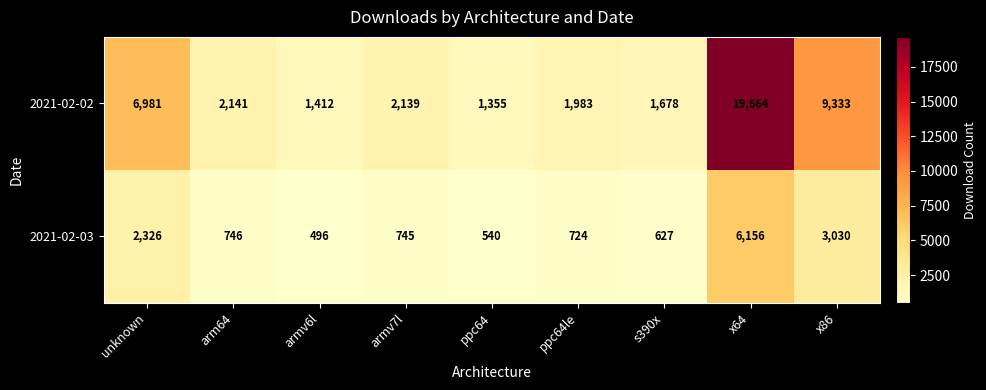

At which category does the chart reach its peak across all series?

x64